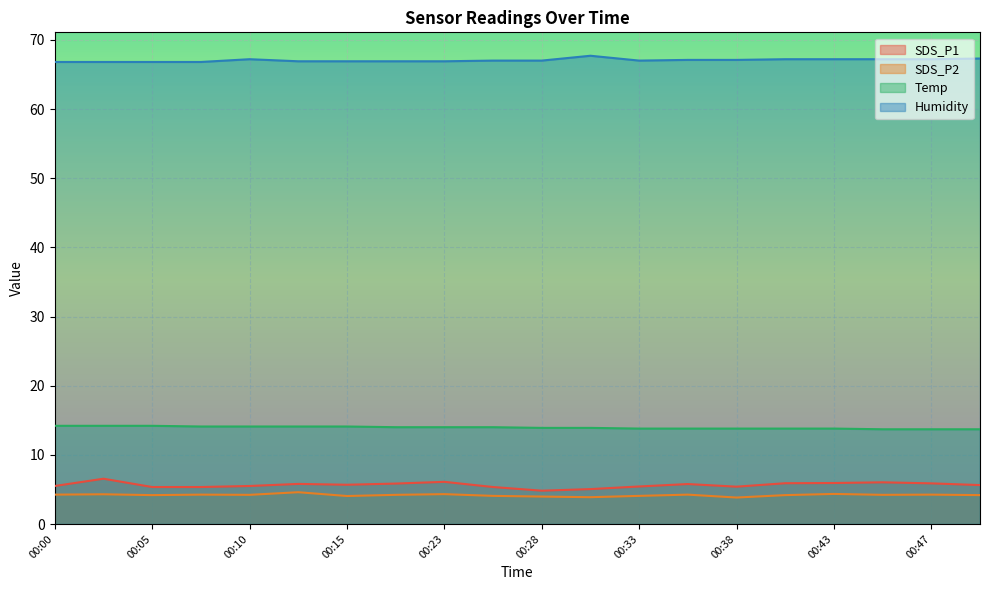

What is the average value of the Temp series?

13.9